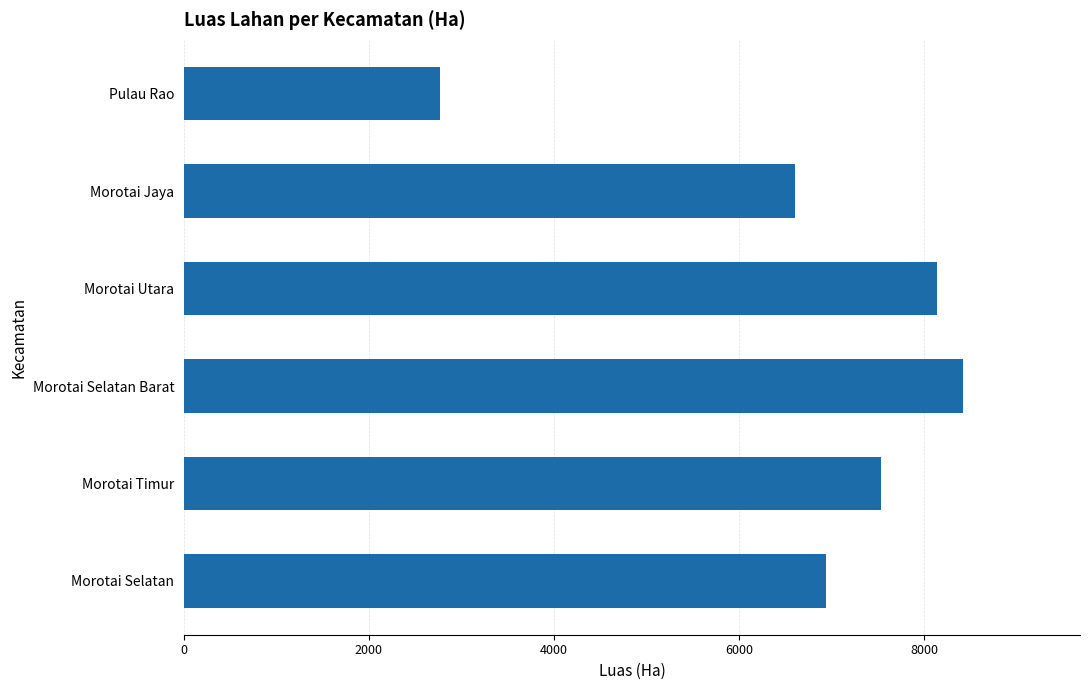

What is the change in value from Morotai Timur to Pulau Rao?

-4766